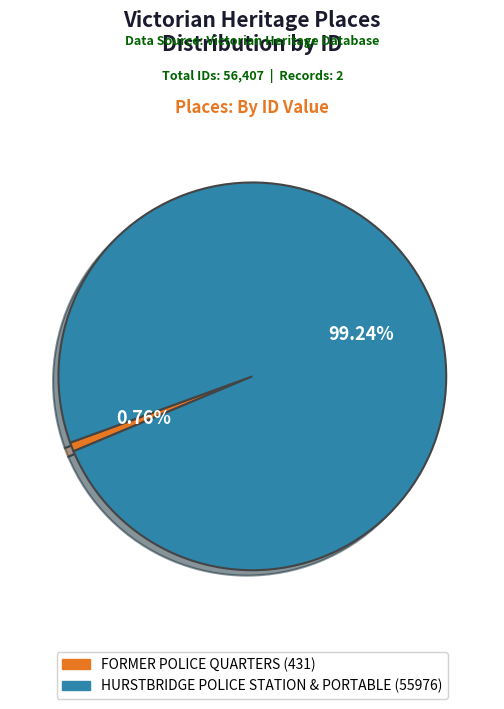

To the nearest percent, what is the average slice percentage?

50%